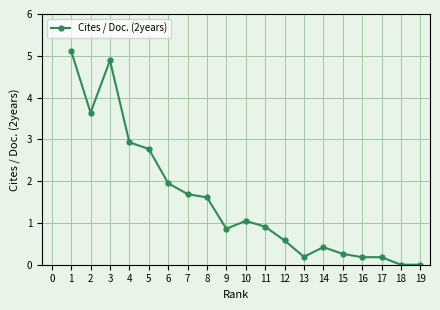

What is the sum of all values?

29.2